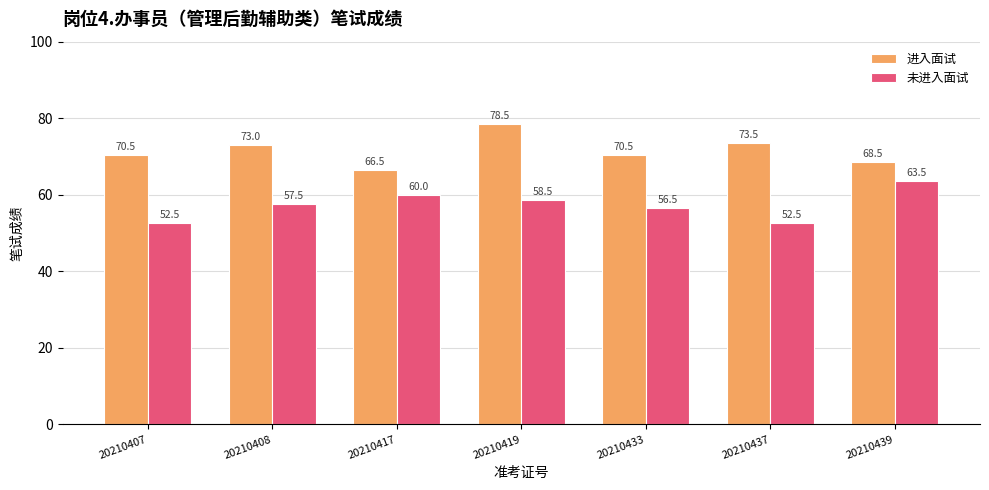

At which category does the chart reach its peak across all series?

20210419